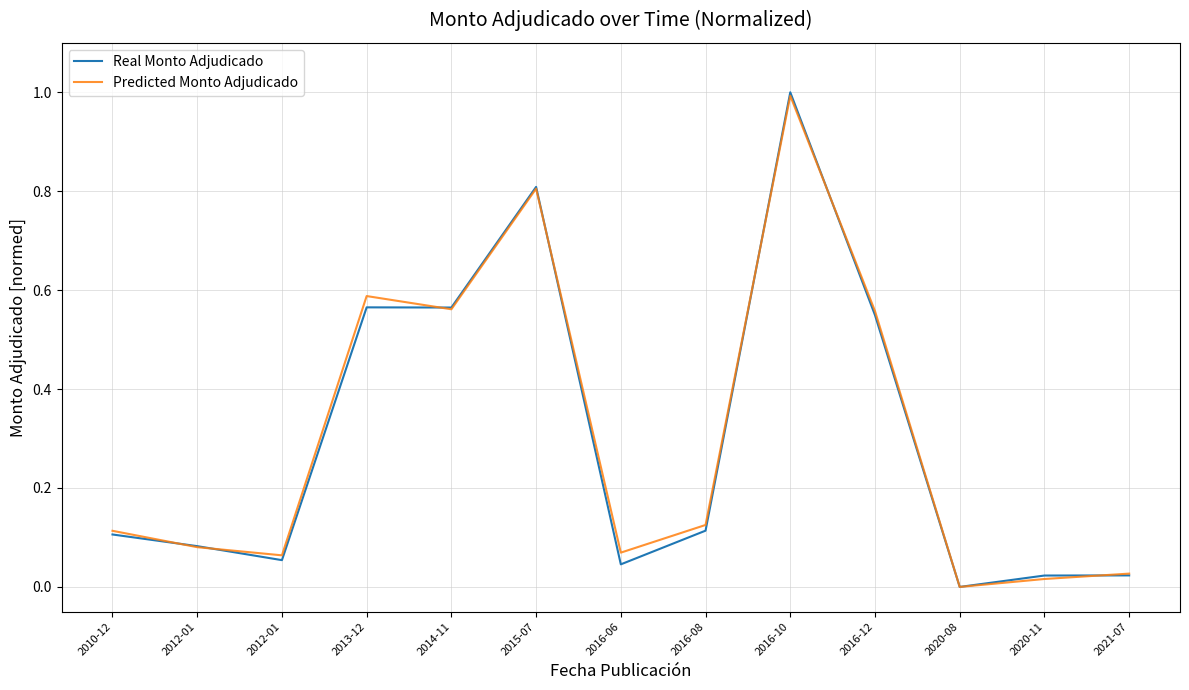

The value of Predicted Monto Adjudicado at 2016-08 is 0.2. True or false?

False